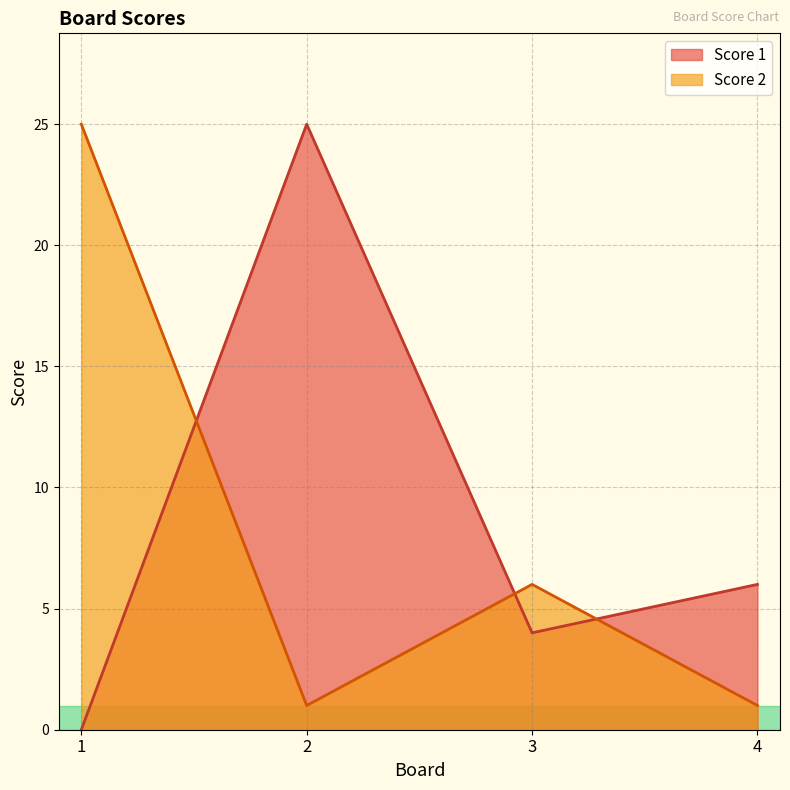

Is the value of Score 2 at 1 greater than the value of Score 1 at 3?

Yes